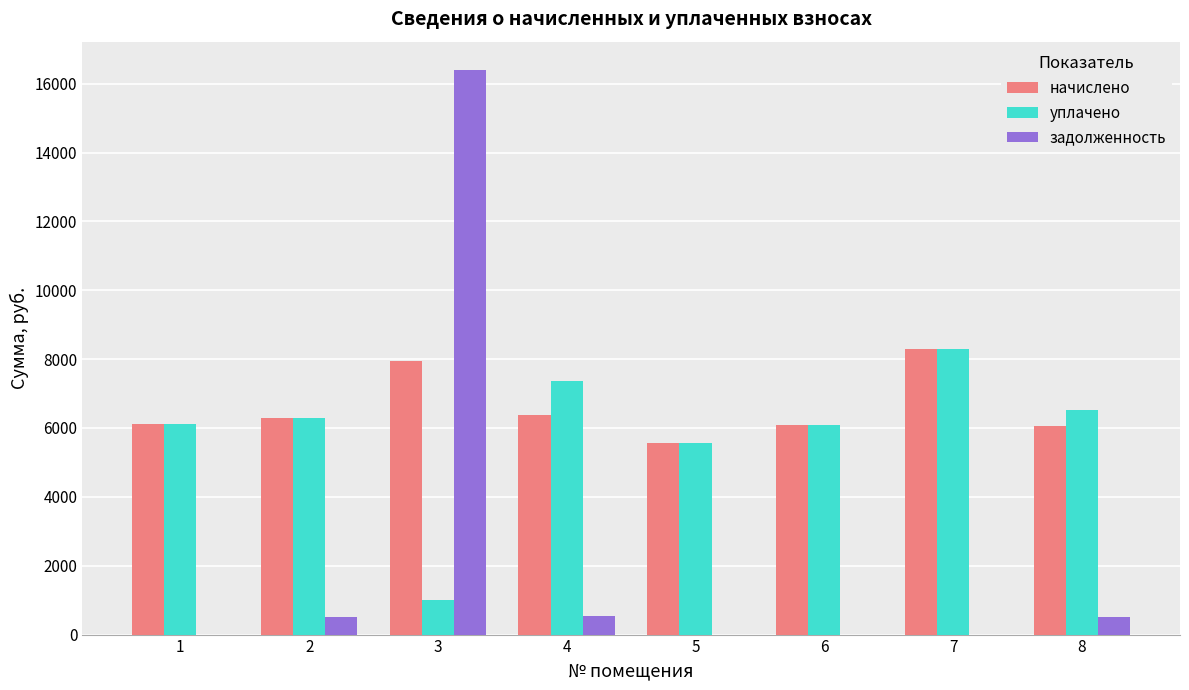

Is the value of начислено at 4 greater than the value of задолженность at 2?

Yes